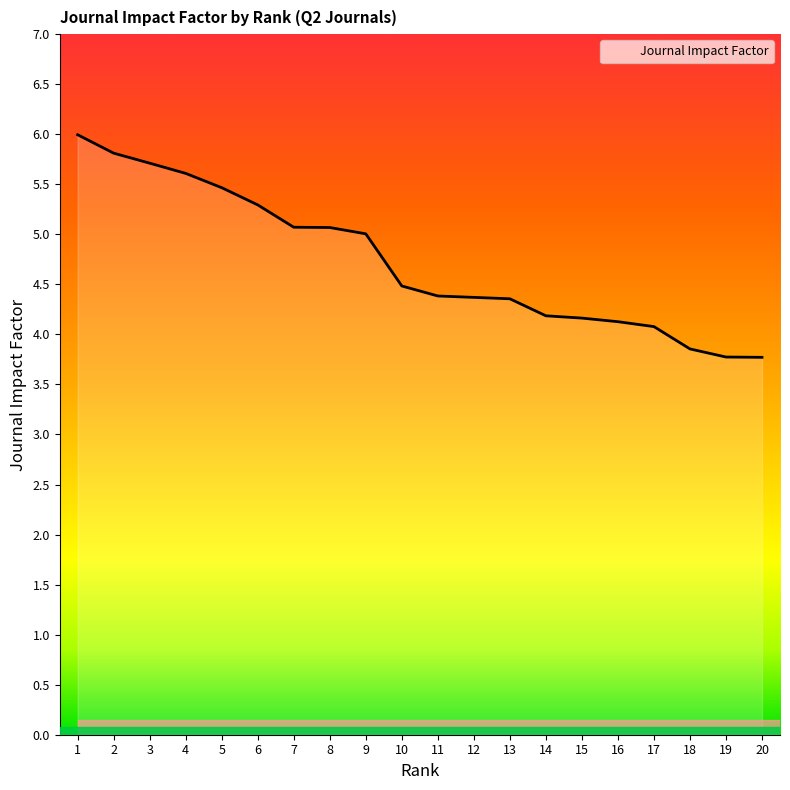

What is the change in value from 11 to 20?

-0.6